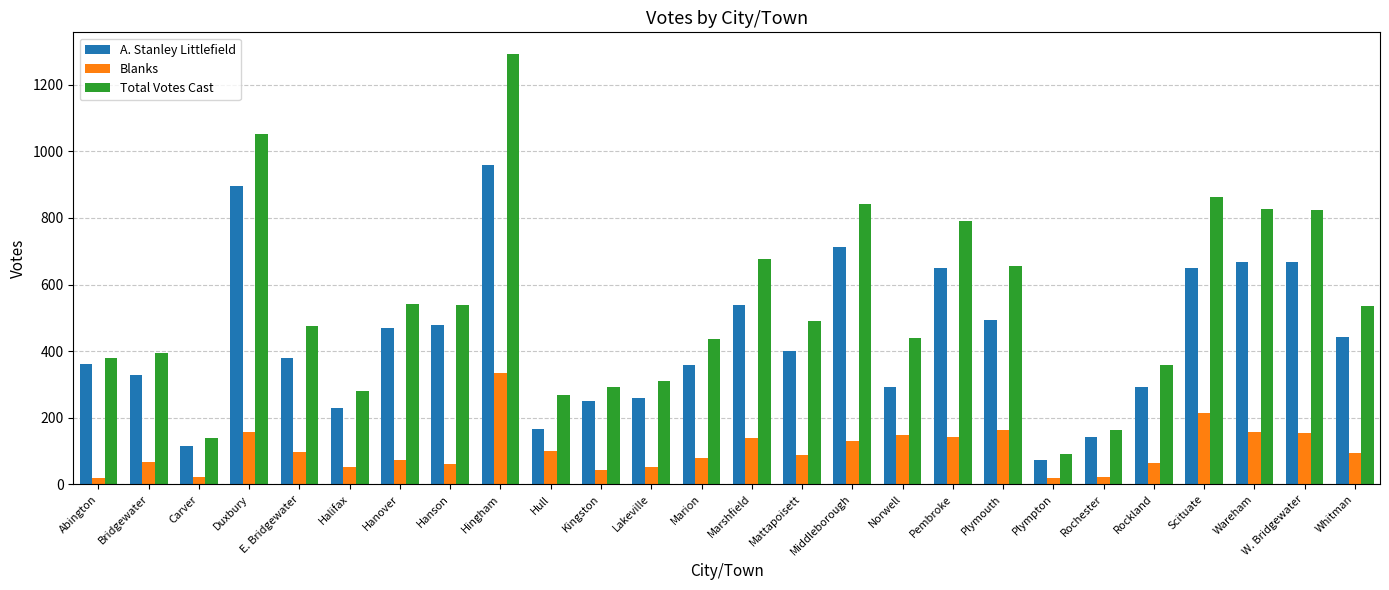

Is it true that Blanks equals 222 at Middleborough?

False